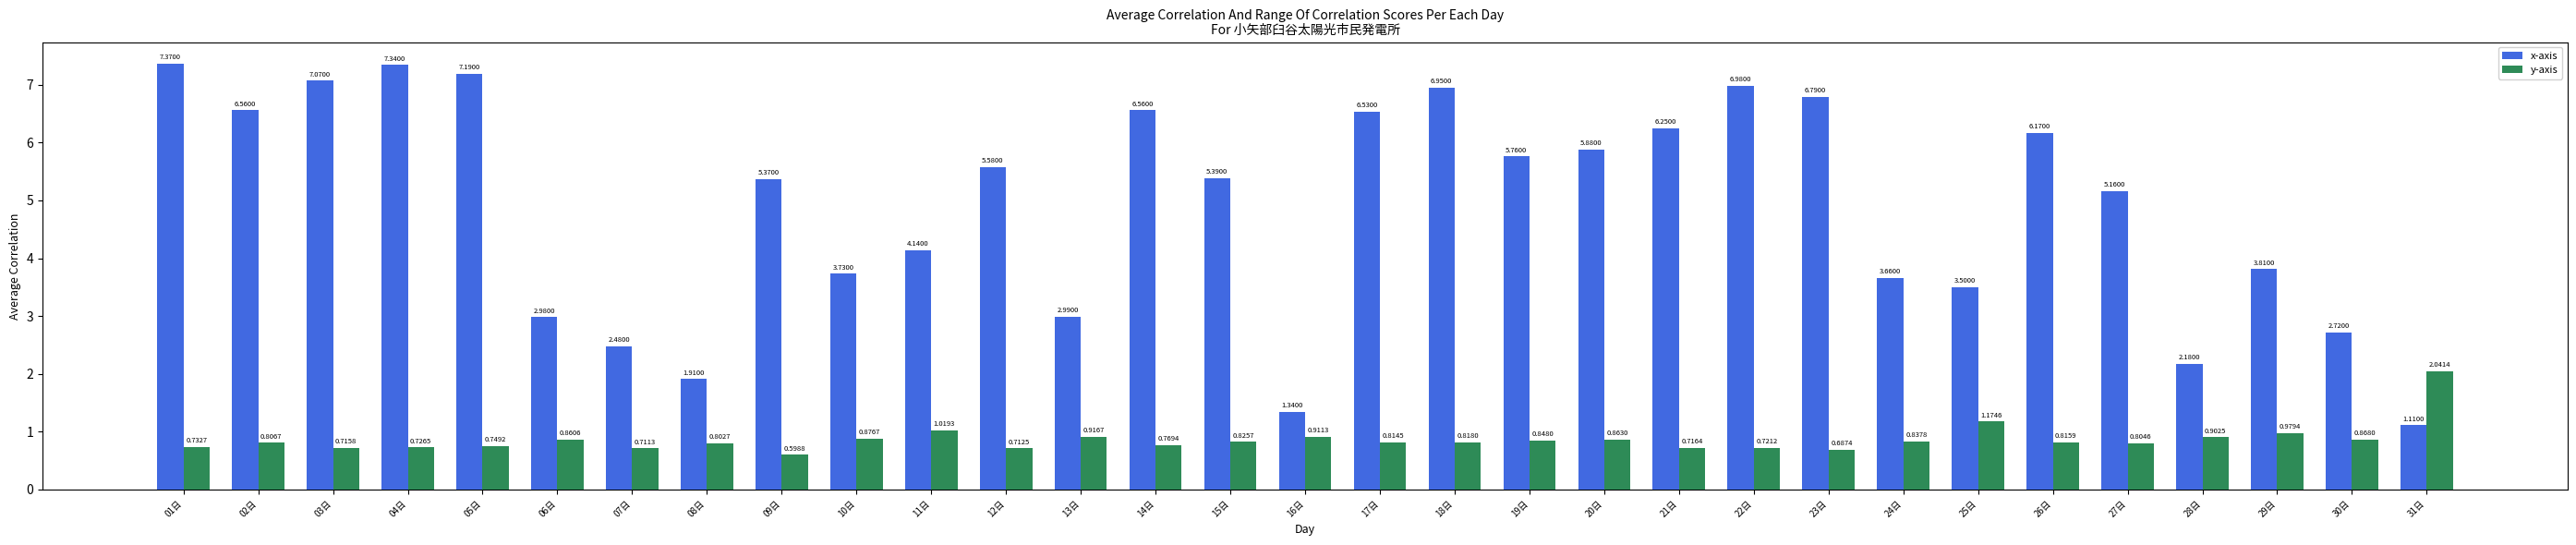

What is the maximum value shown in the chart?

7.4